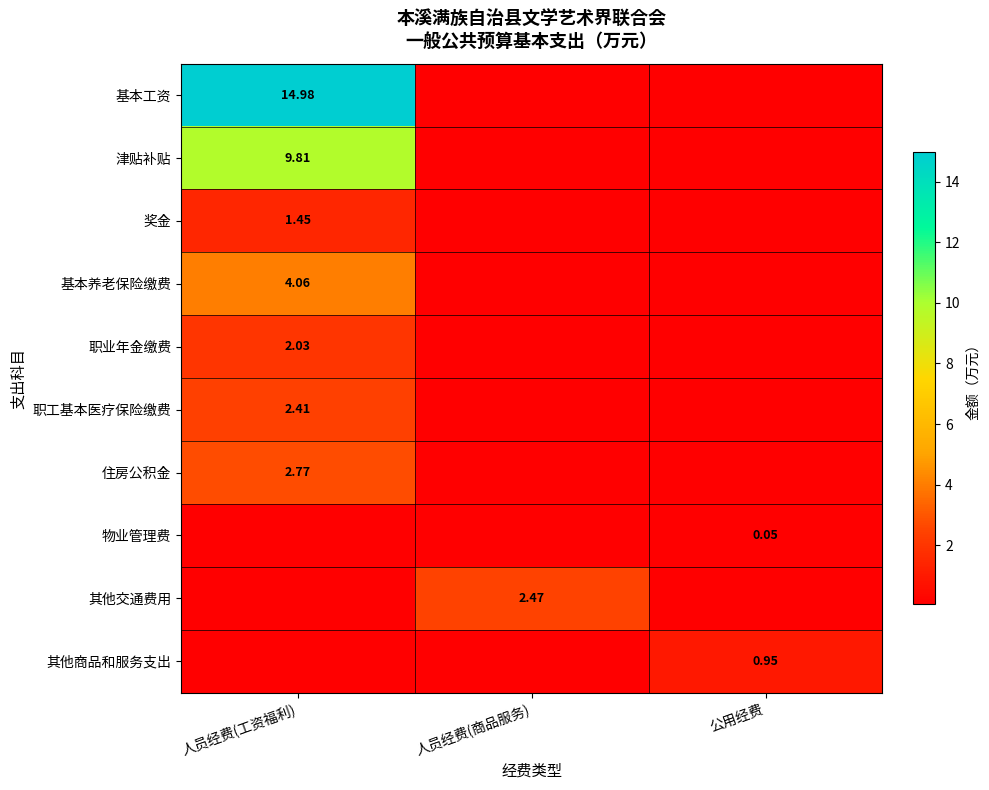

Which series has the widest spread of values?

基本工资